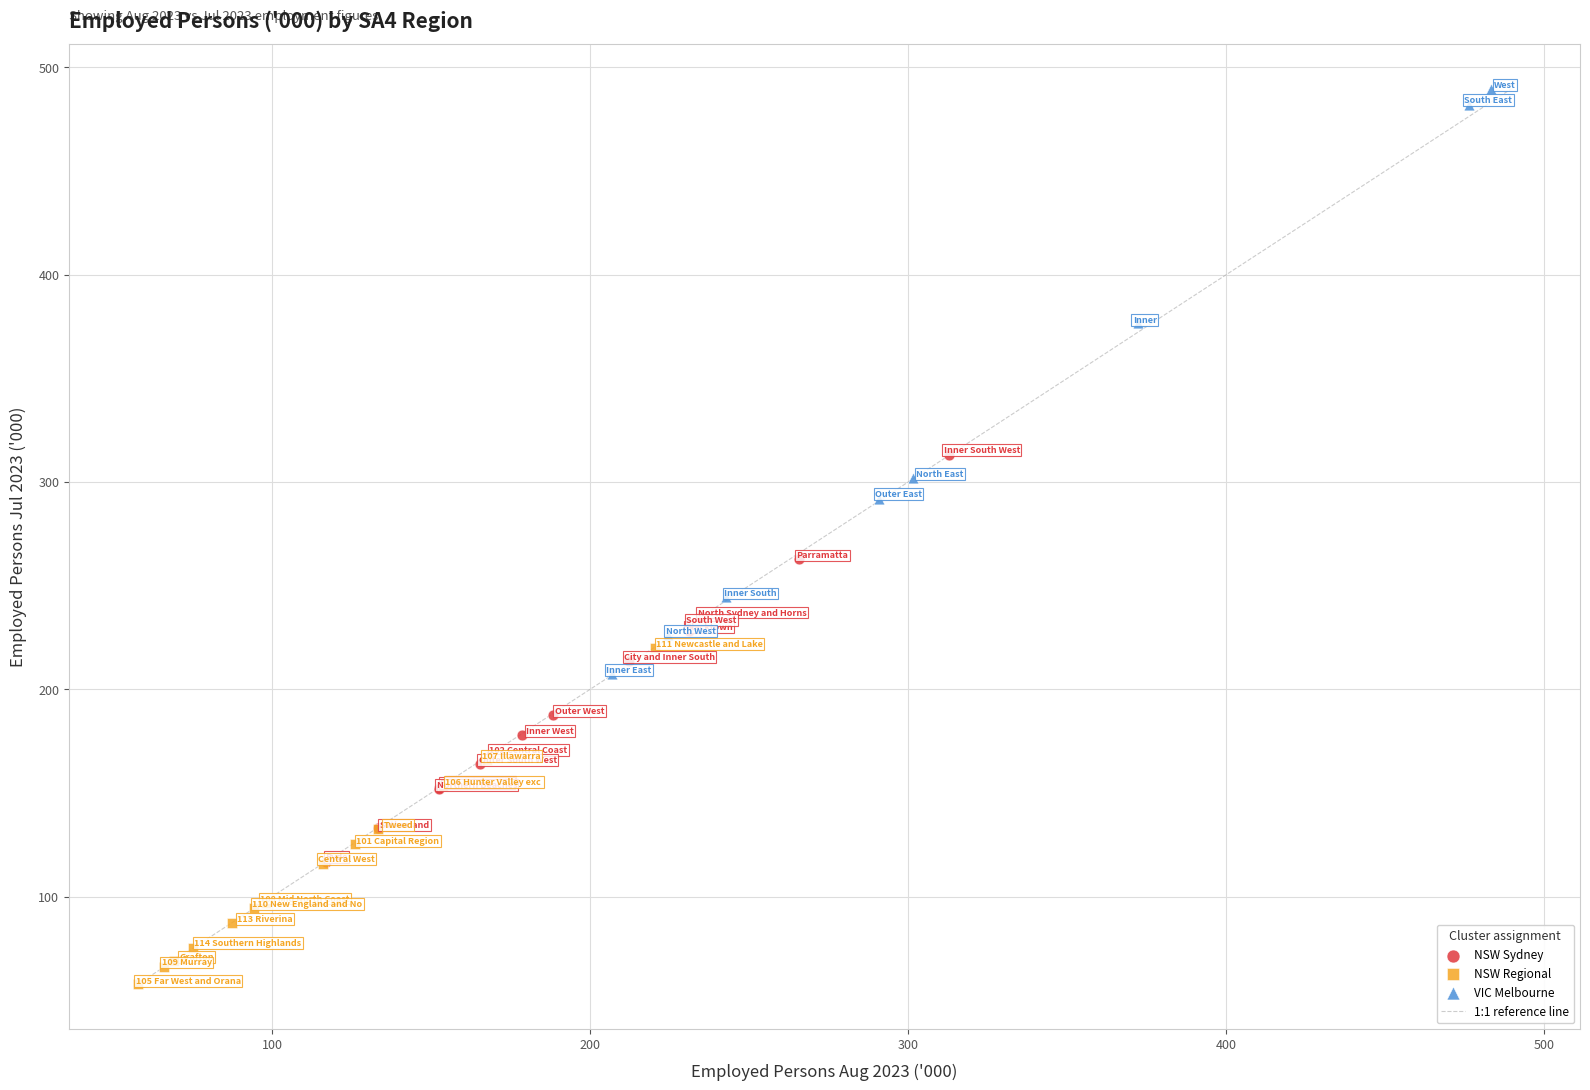

Which series has the widest spread of Y values?

VIC Melbourne